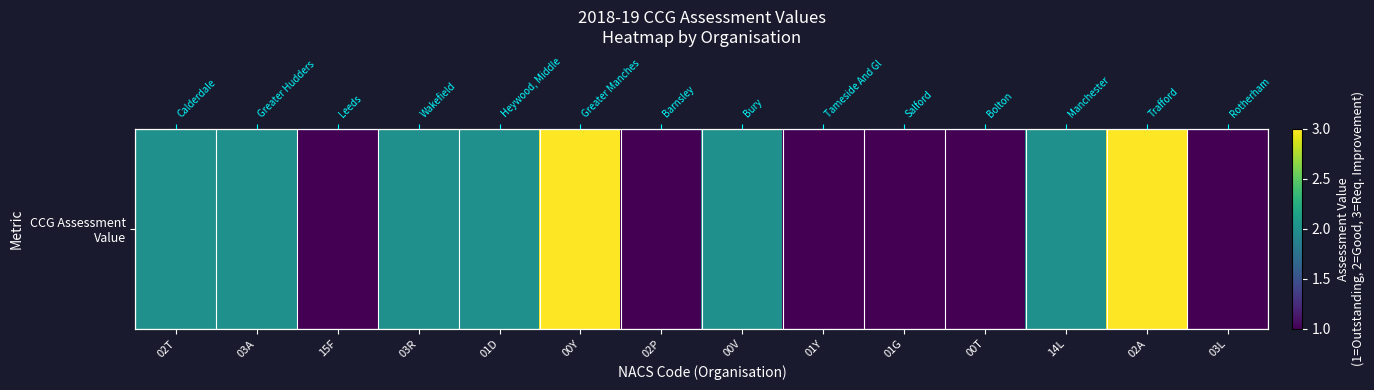

What is the minimum value shown in the chart?

1